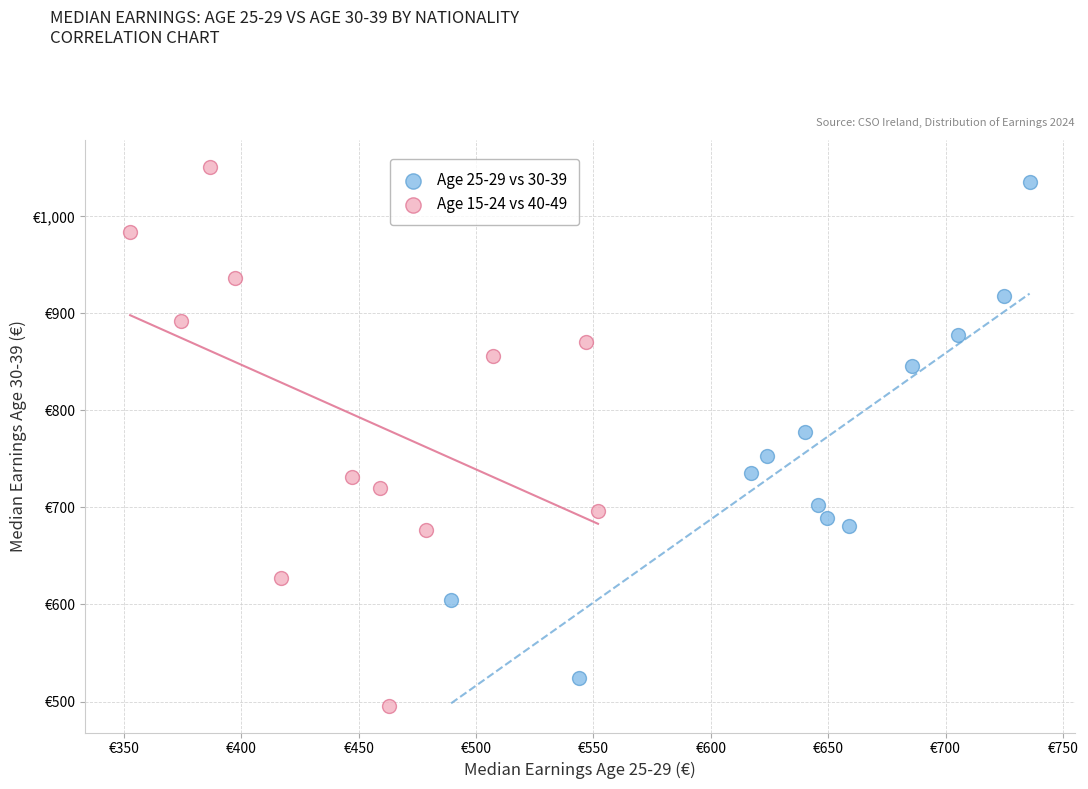

What are all the series names shown in the legend?

Age 25-29 vs 30-39, Age 15-24 vs 40-49